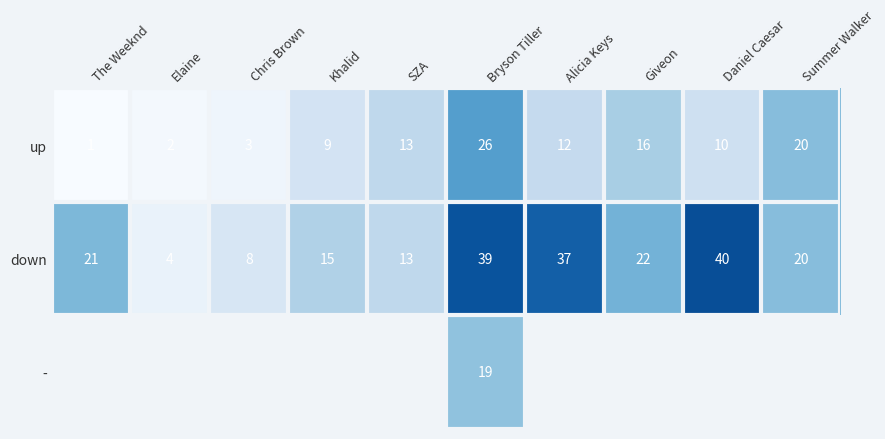

The down series shows 37 at Alicia Keys. True or false?

True